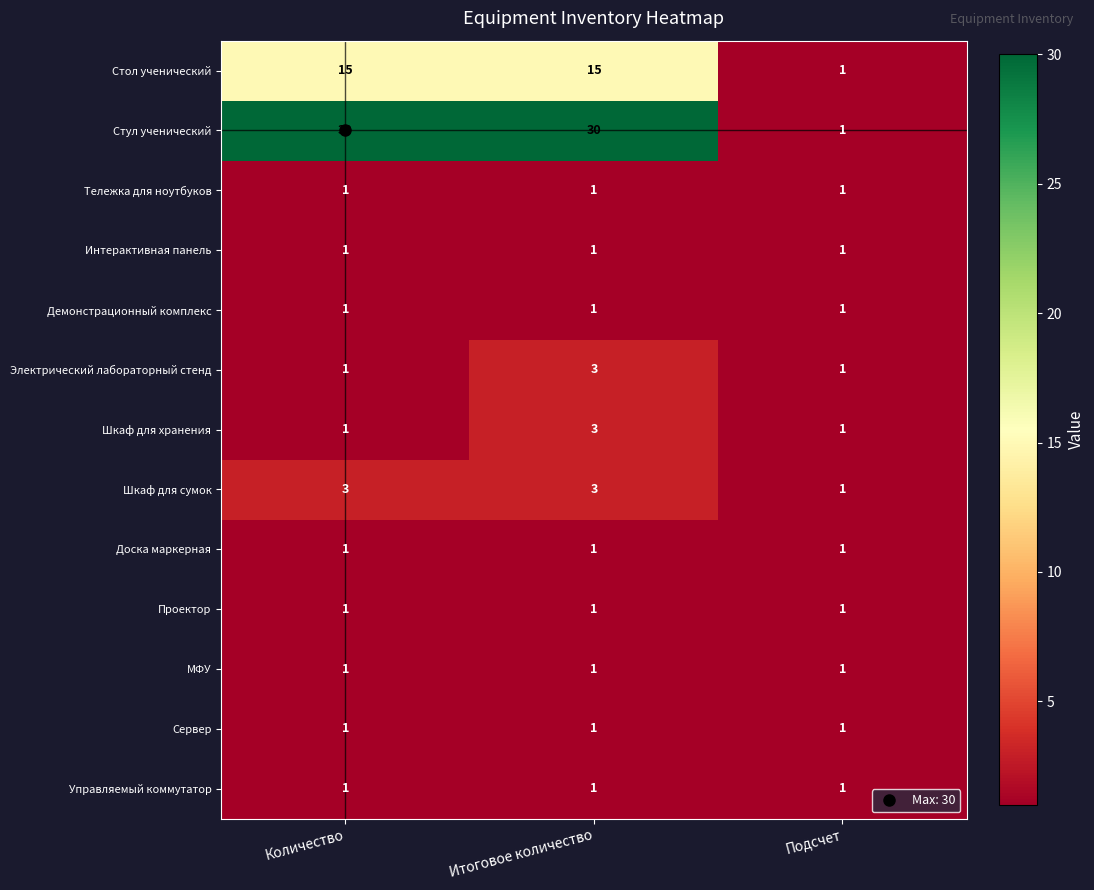

The value of Стул ученический at Подсчет is 1. True or false?

True